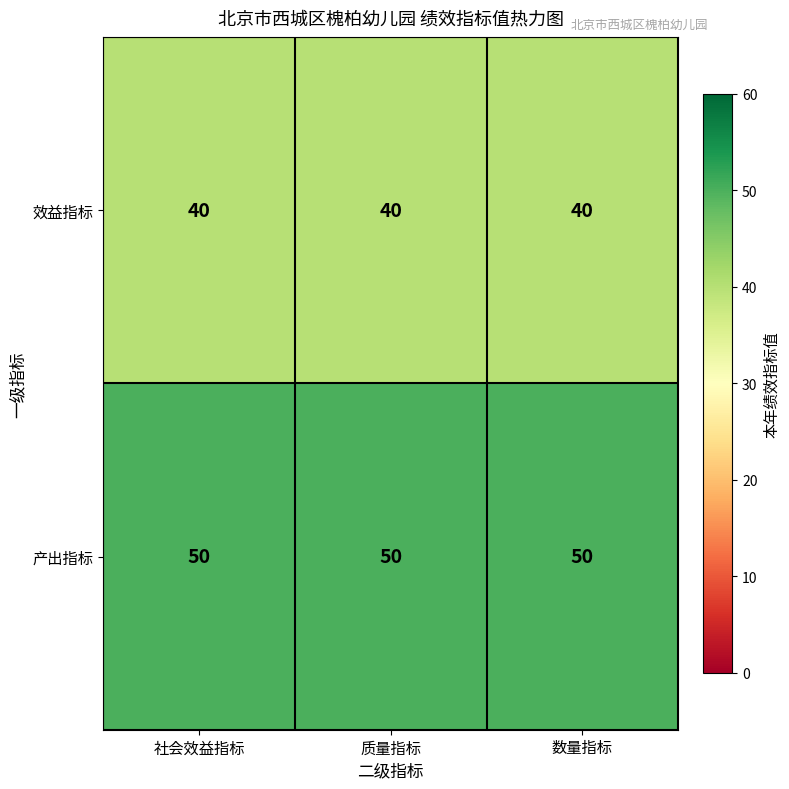

What is the lowest value of the 产出指标 series?

50